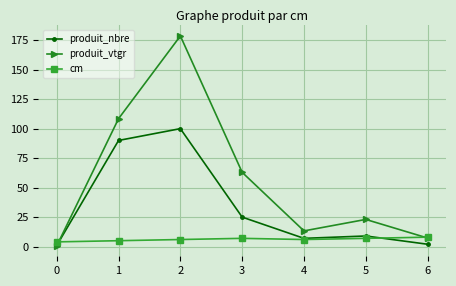

What is the value of the produit_vtgr point at the 5th from the left?

13.3